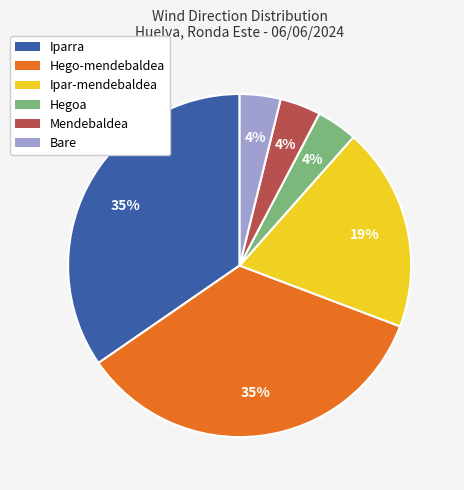

Which has a higher value, Ipar-mendebaldea or Hegoa?

Ipar-mendebaldea